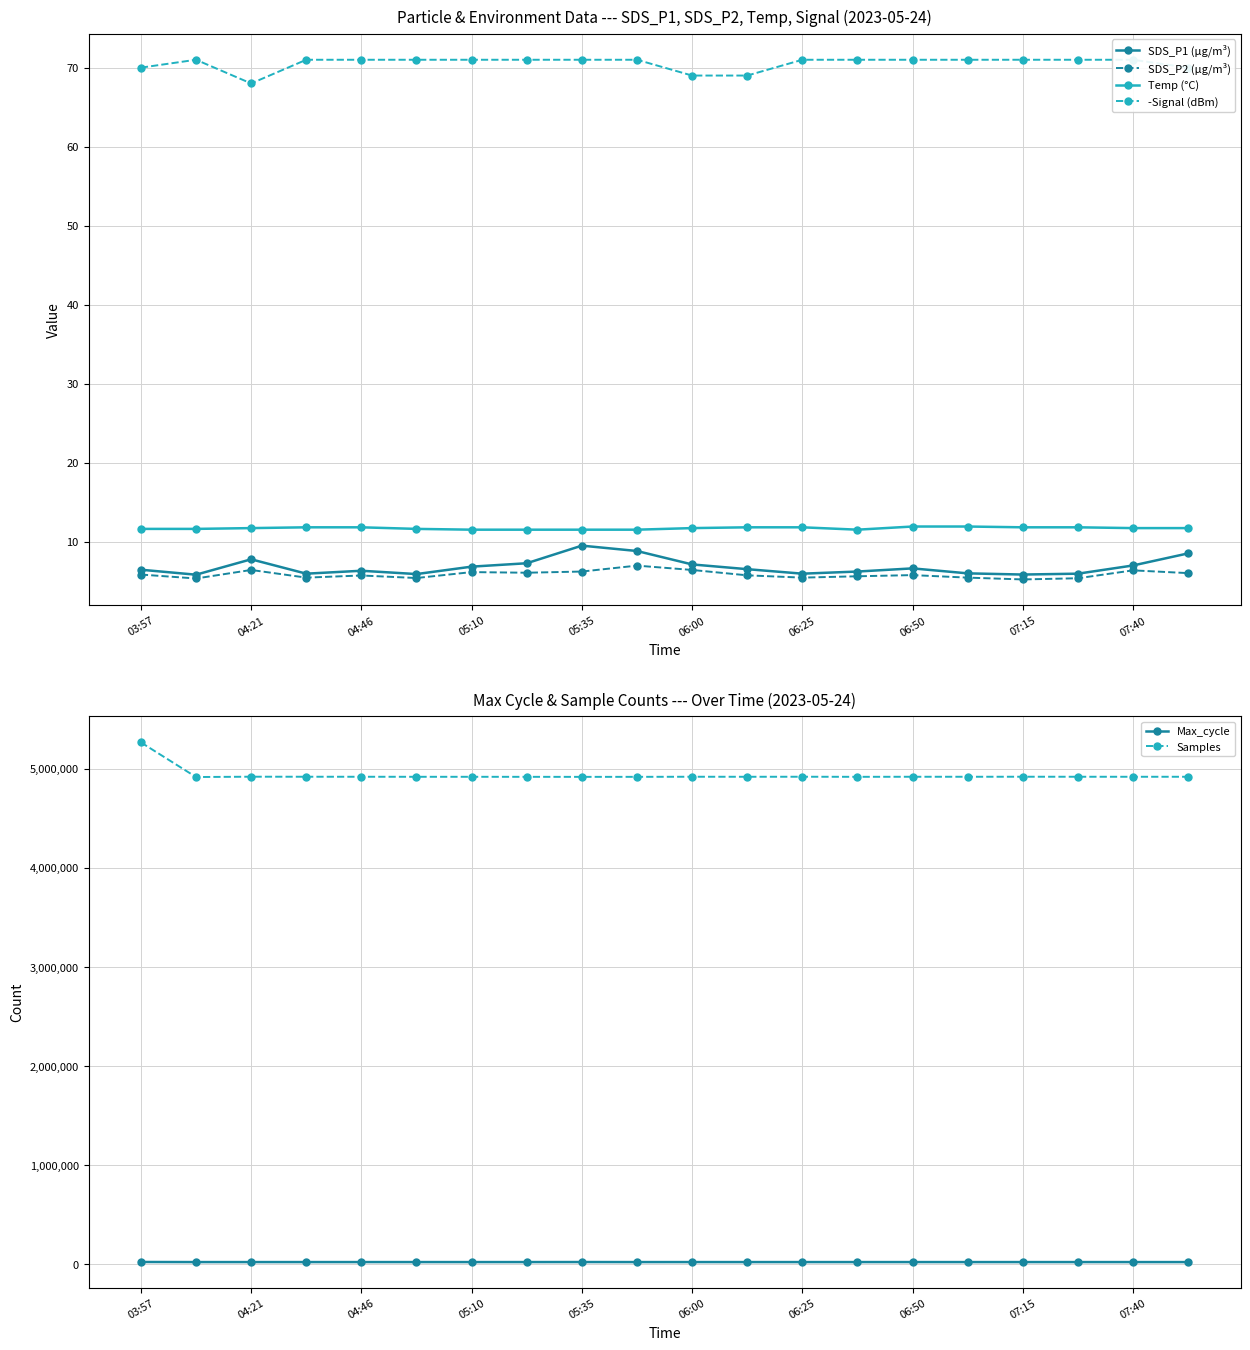

How many data points does each series have?

20